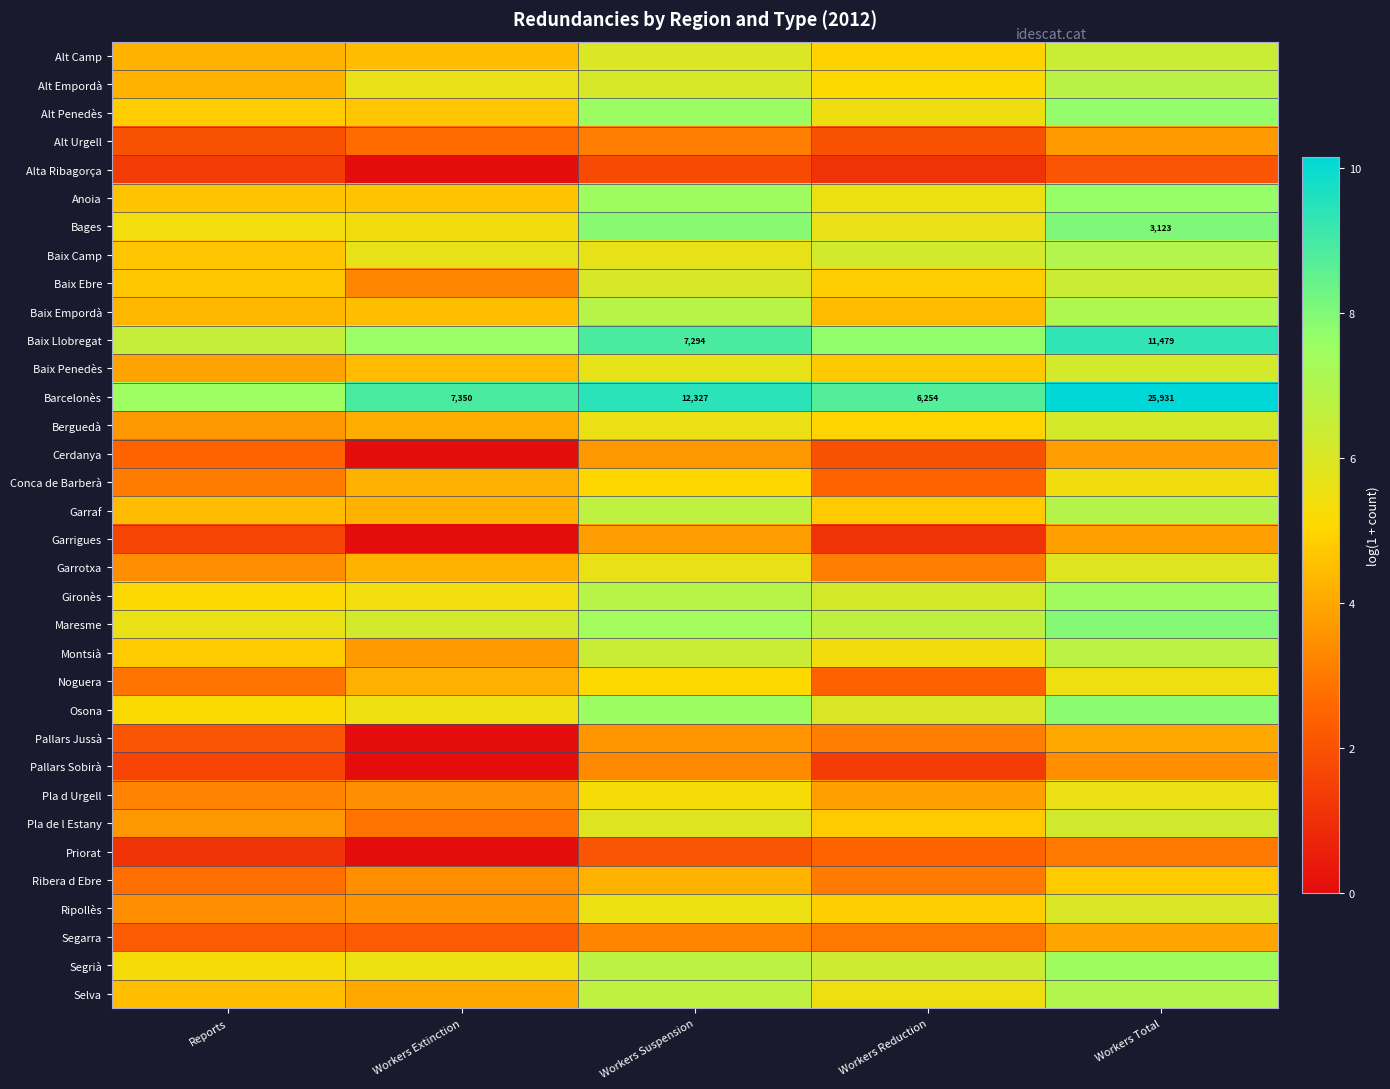

At Workers Extinction, list the series in order from smallest to largest.

Alta Ribagorça, Cerdanya, Garrigues, Pallars Jussà, Pallars Sobirà, Priorat, Segarra, Alt Urgell, Pla de l Estany, Baix Ebre, Pla d Urgell, Ribera d Ebre, Ripollès, Montsià, Selva, Berguedà, Conca de Barberà, Noguera, Garrotxa, Garraf, Baix Penedès, Alt Camp, Baix Empordà, Anoia, Alt Penedès, Gironès, Bages, Osona, Segrià, Alt Empordà, Baix Camp, Maresme, Baix Llobregat, Barcelonès